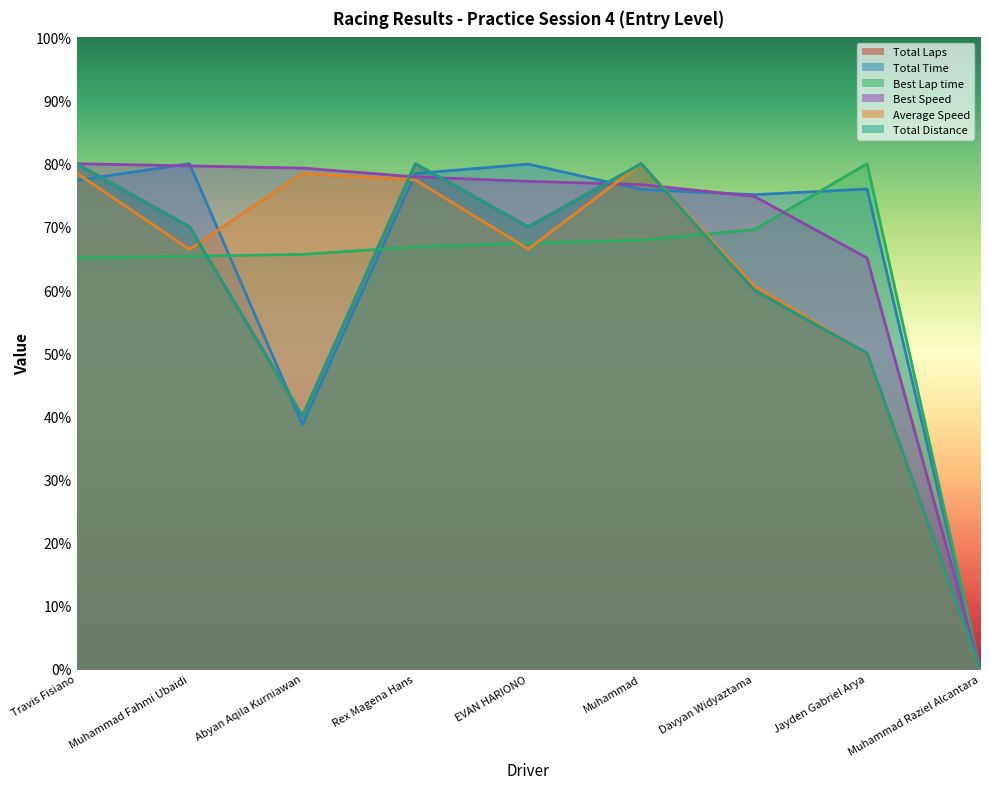

The value of Total Laps at Travis Fisiano is 118.9. True or false?

False